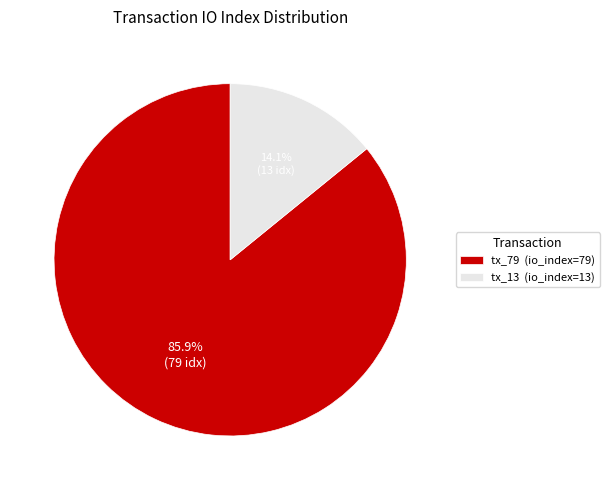

To the nearest percent, what is the difference between the largest and smallest slice percentages?

72%